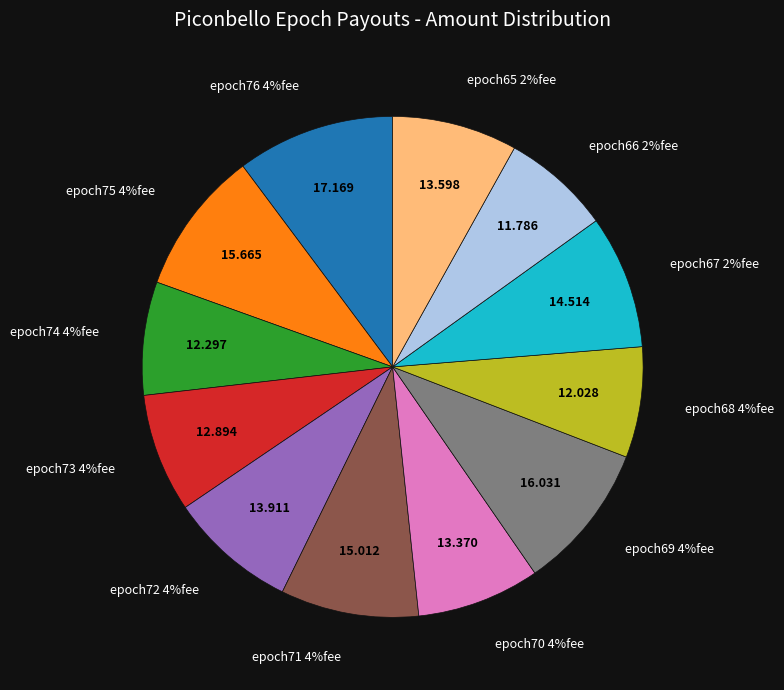

Which slice is the smallest?

epoch66 2%fee